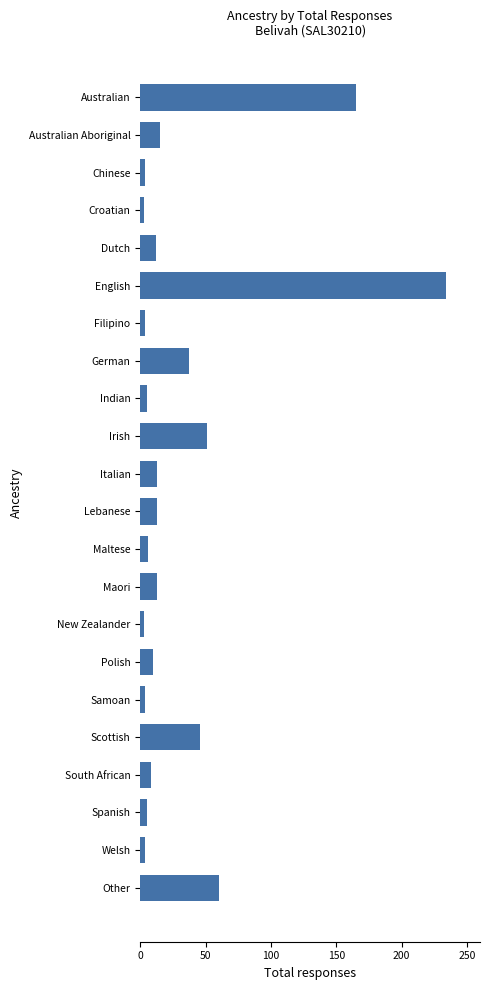

True or false: the data shows 60 at Other.

True